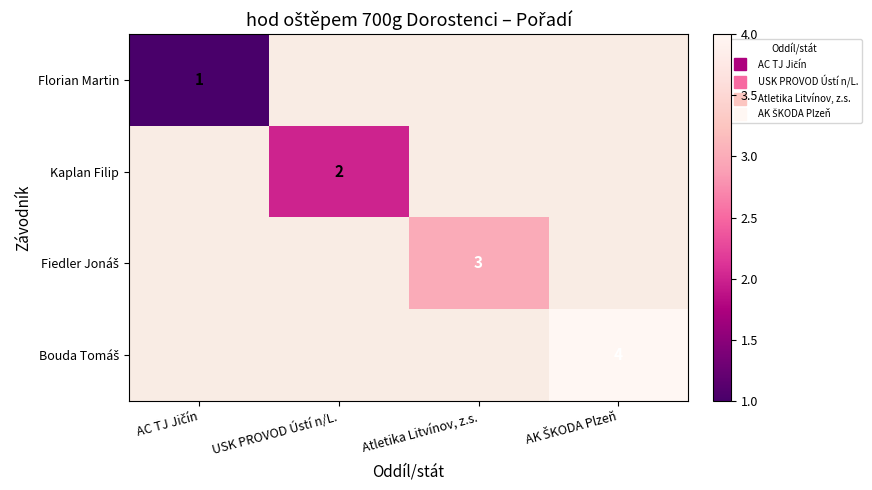

What is the highest value of the Florian Martin series?

1.0